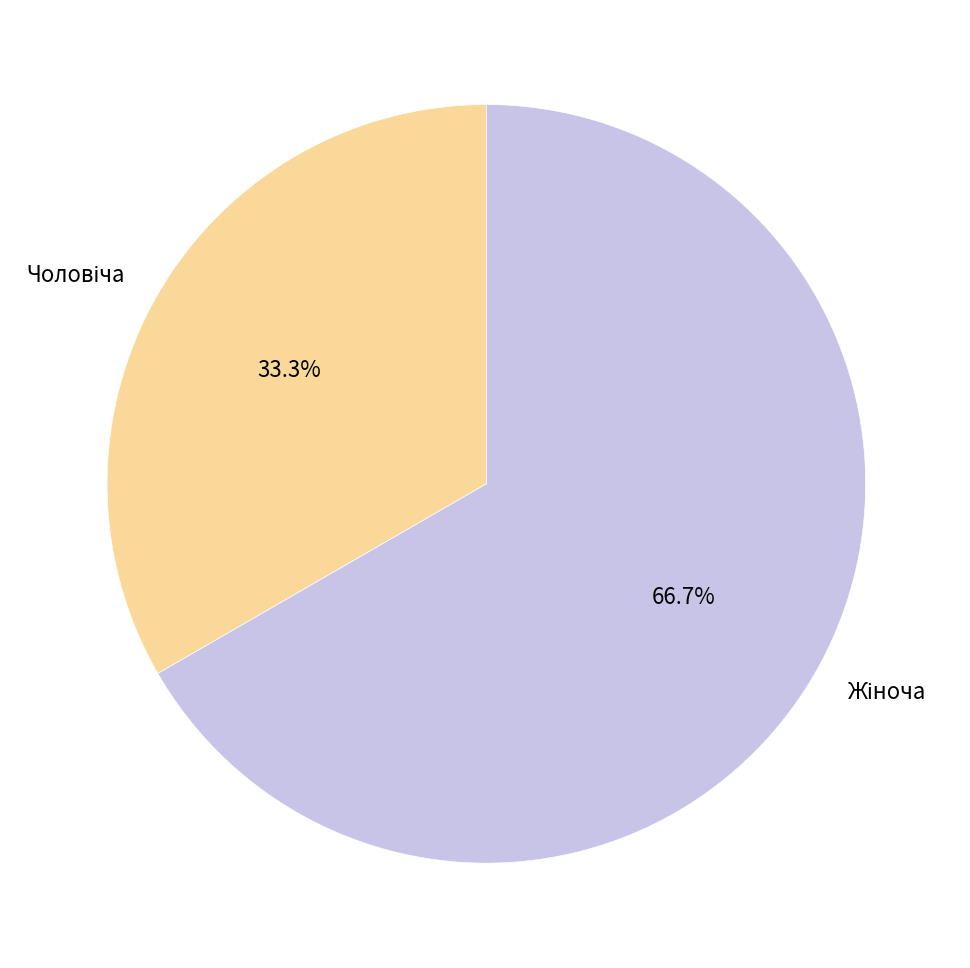

Is there any slice that represents more than half of the pie?

Yes